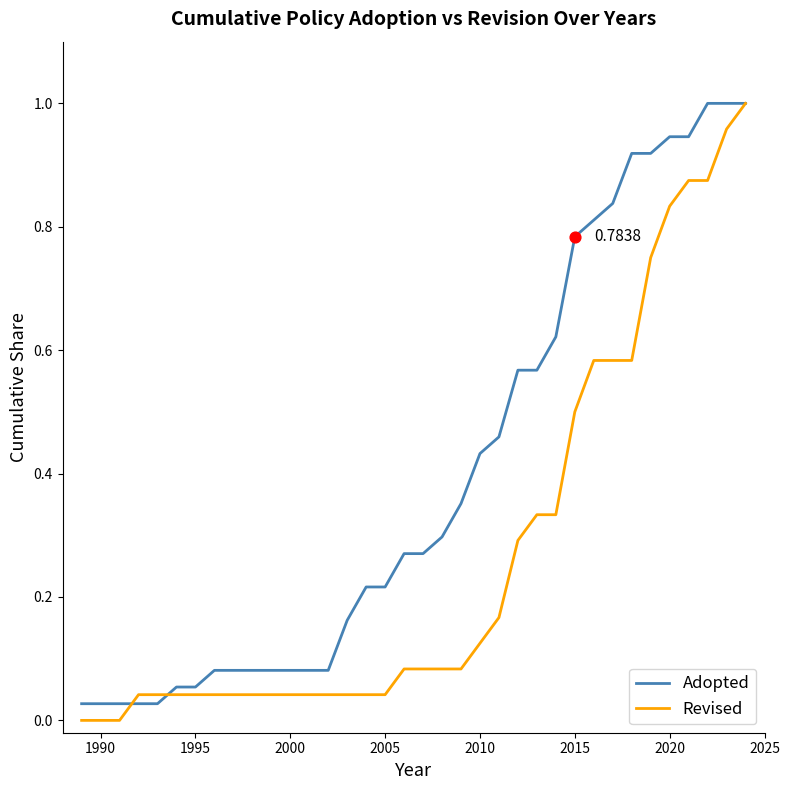

Which series has the largest total across all categories?

Adopted